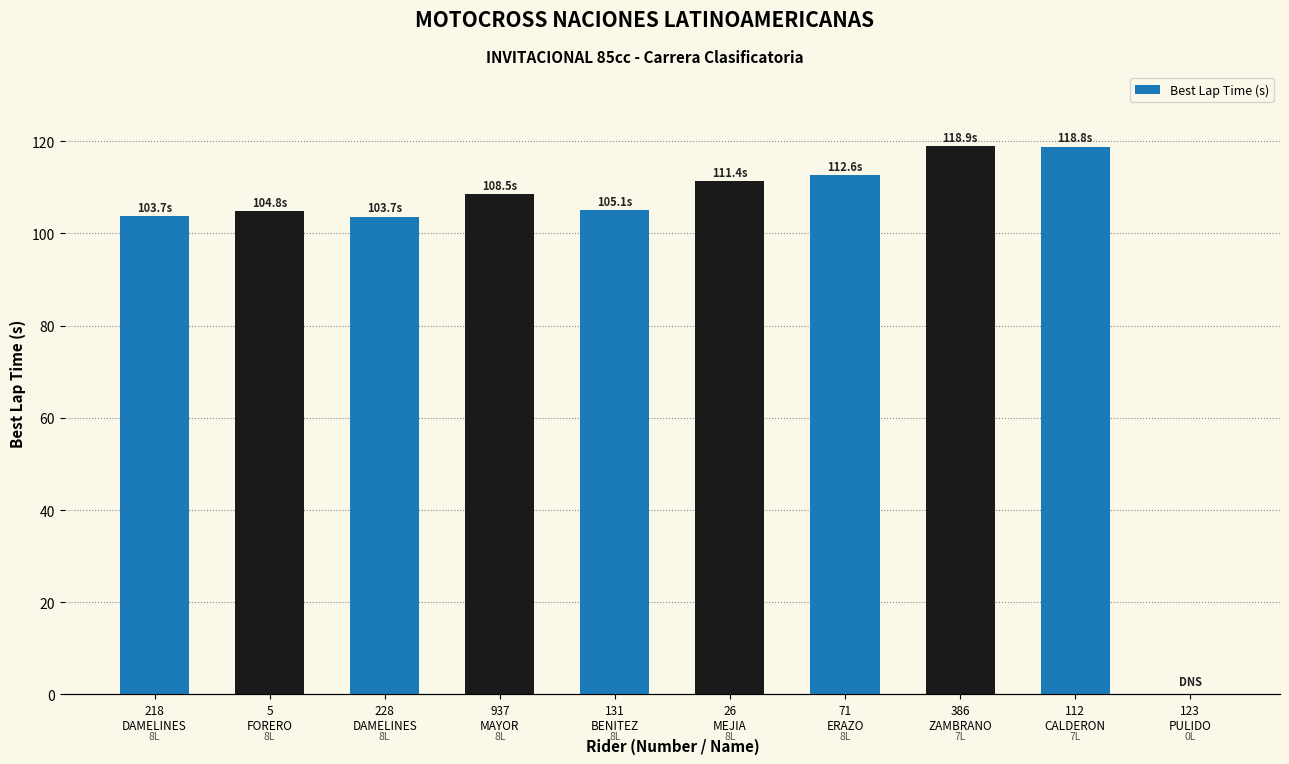

What is the sum of the values at 218
DAMELINES and 228
DAMELINES?

207.4